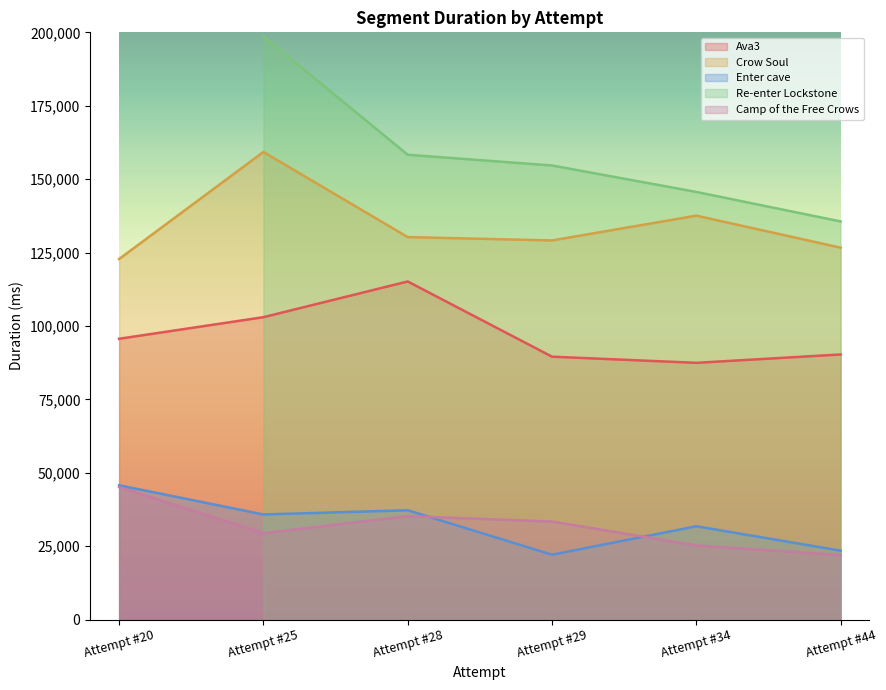

List the labels in order of Crow Soul value, largest first.

Attempt #25, Attempt #34, Attempt #28, Attempt #29, Attempt #44, Attempt #20